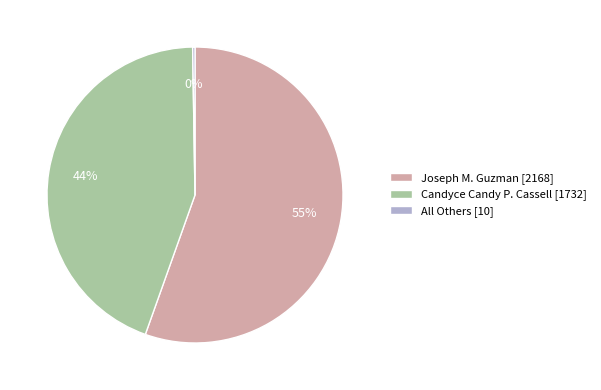

To the nearest percent, what is the average slice percentage?

33%